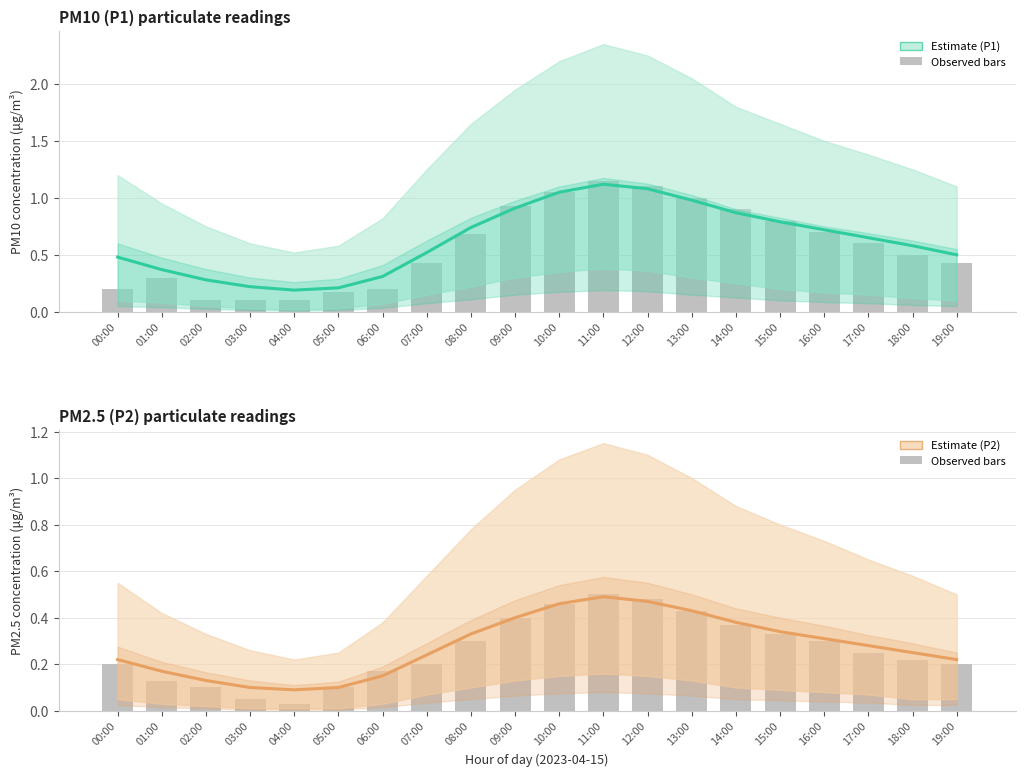

At how many categories does at least one series exceed 0?

20